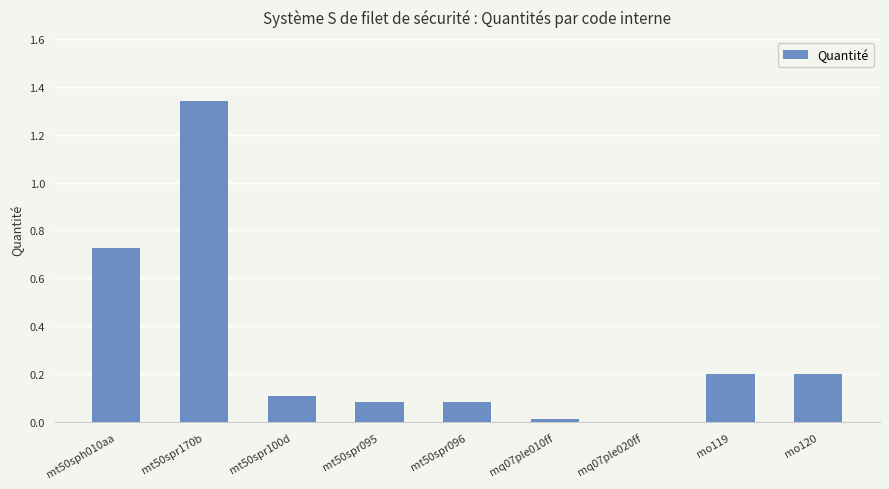

True or false: the data shows 0.1 at mo120.

False